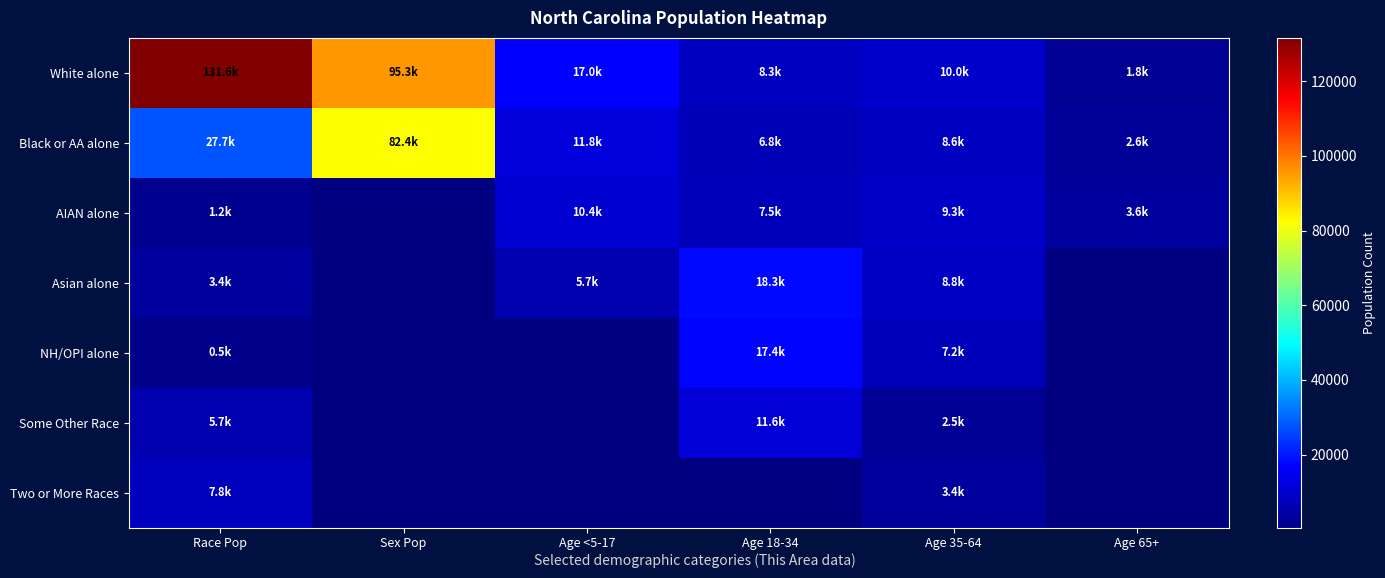

True or false: Asian alone has a value of 5739.0 at Age <5-17.

True